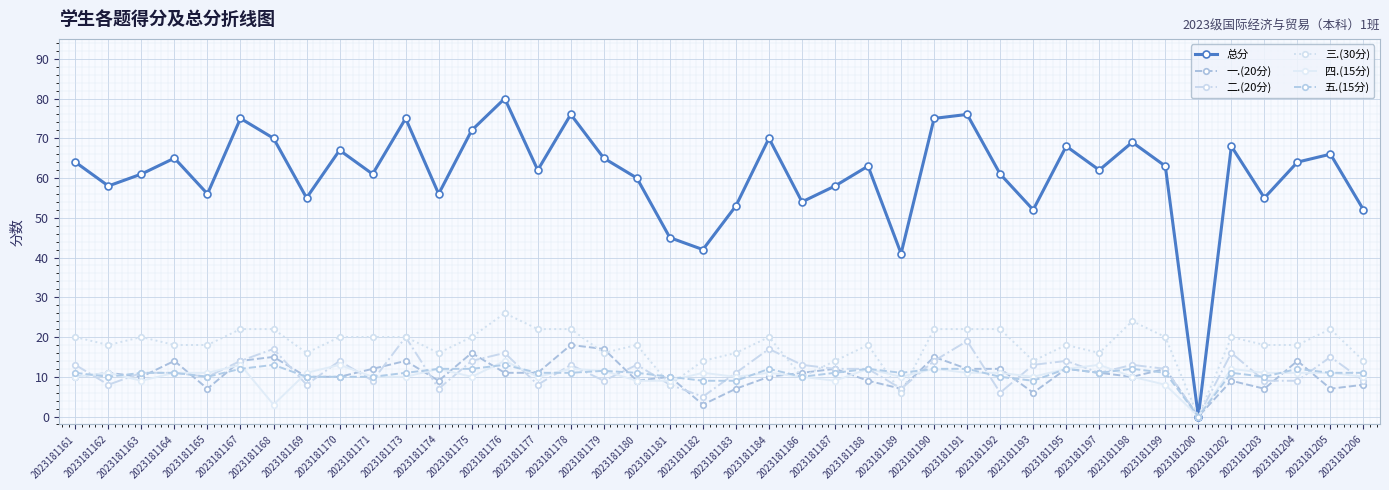

What is the sum of all 五.(15分) values?

428.5